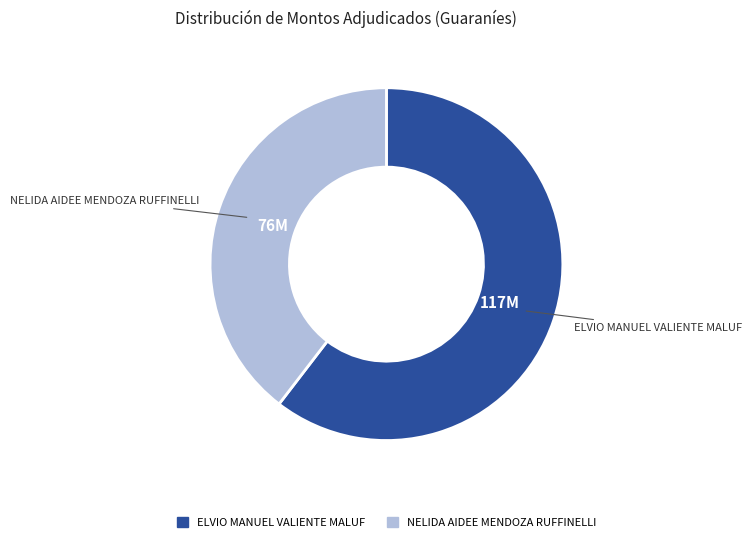

How many segments does this pie chart have?

2